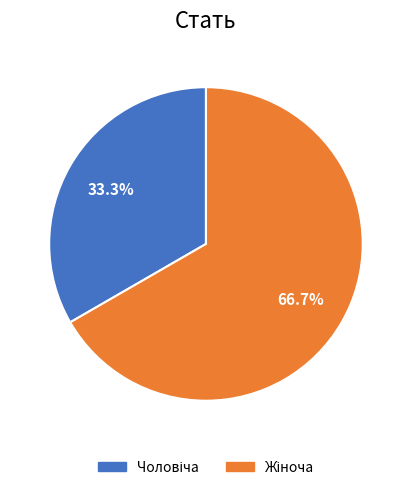

Is there any slice that represents more than half of the pie?

Yes